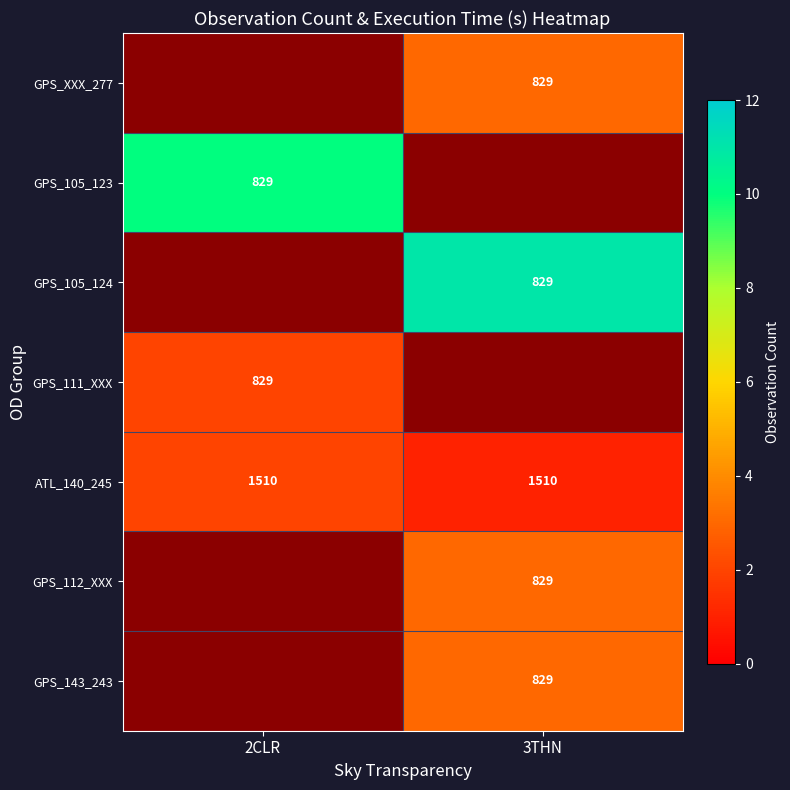

True or false: ATL_140_245 has a value of 2291 at 2CLR.

False